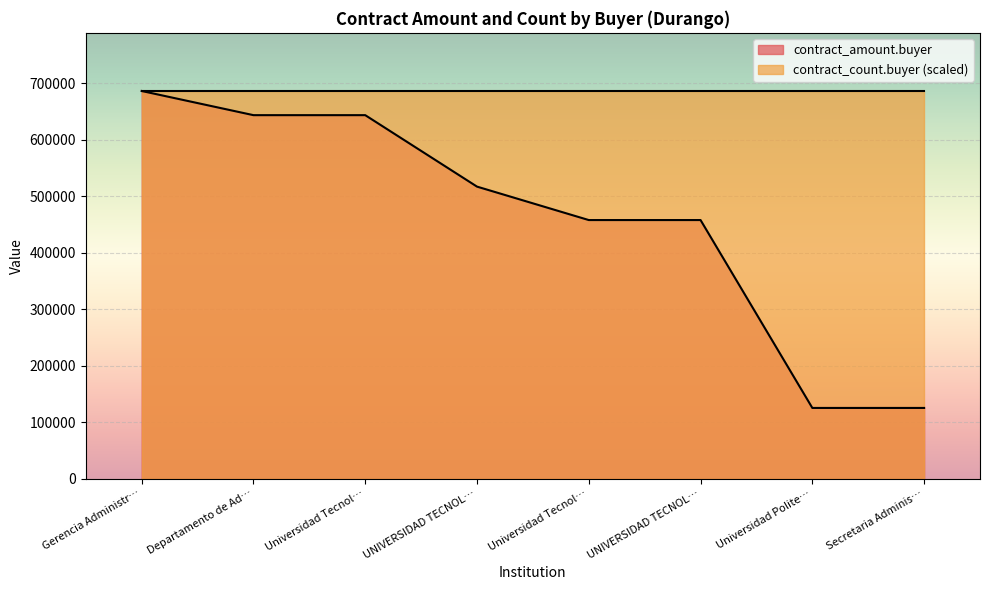

Is it true that the value at Departamento de Ad… is 643217.5?

True